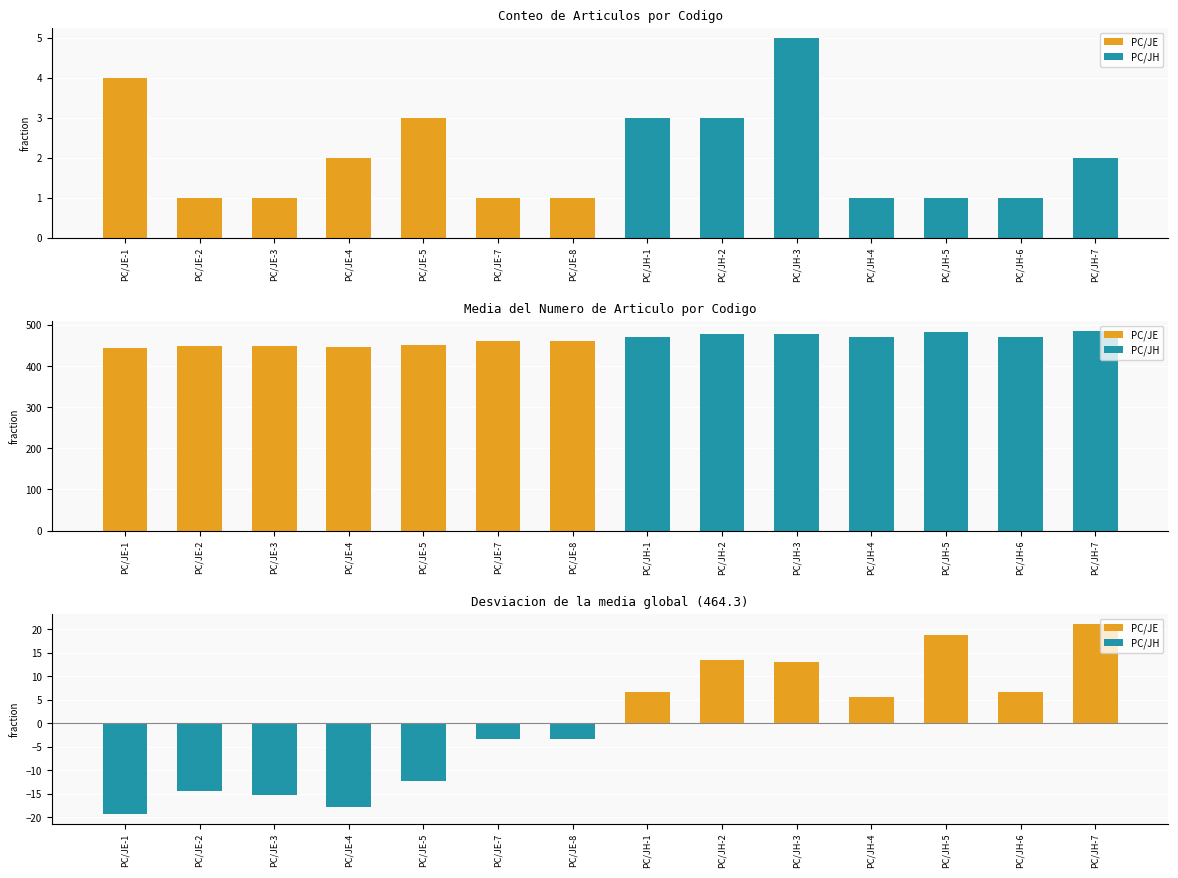

How many categories are shown in the chart?

14